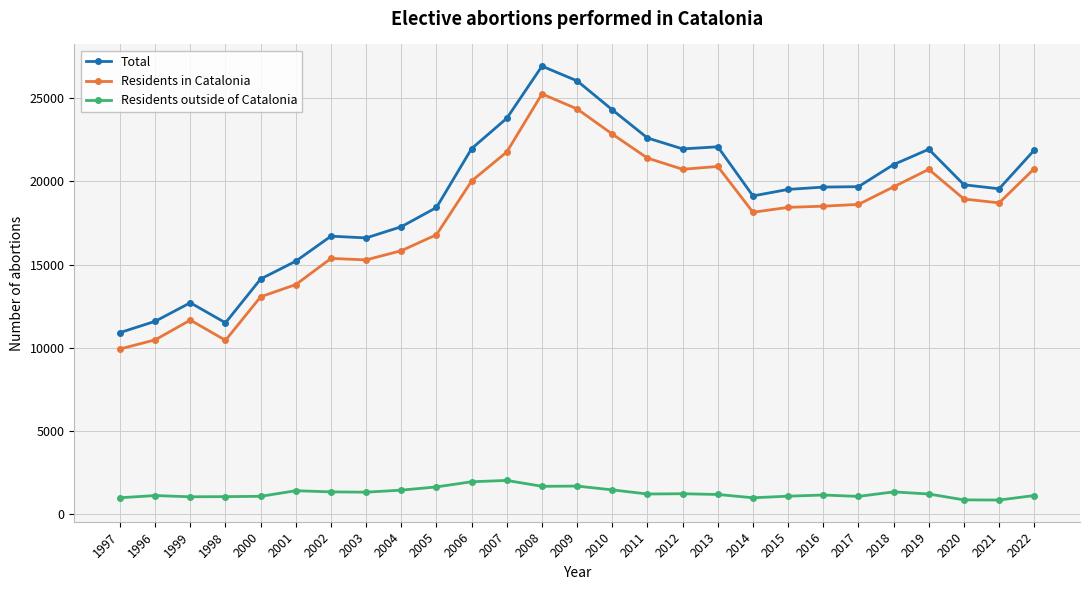

At how many categories does at least one series exceed 9498?

27